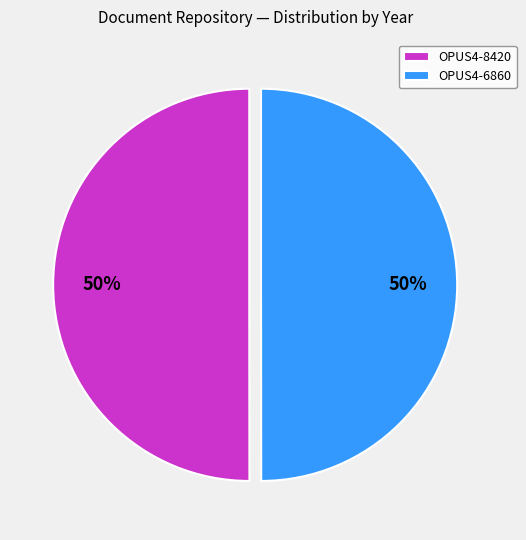

Approximately how many times larger is the value at OPUS4-8420 compared to OPUS4-6860?

1.0